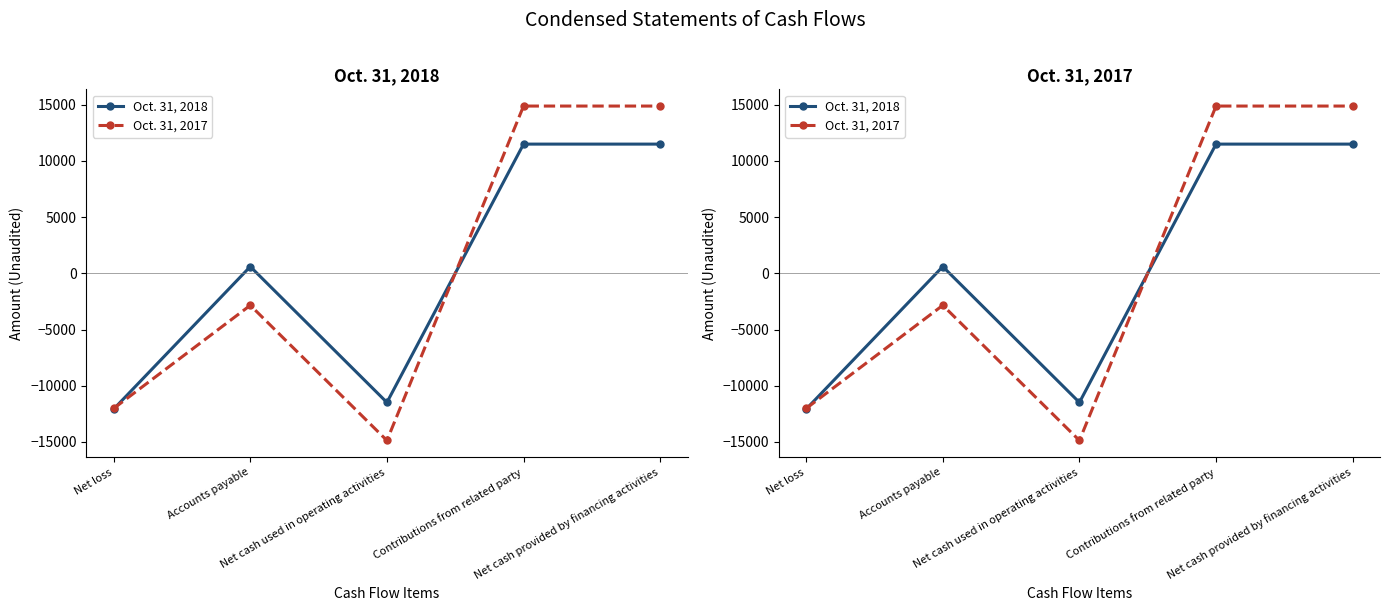

Where is the first local maximum for Oct. 31, 2018?

Accounts payable